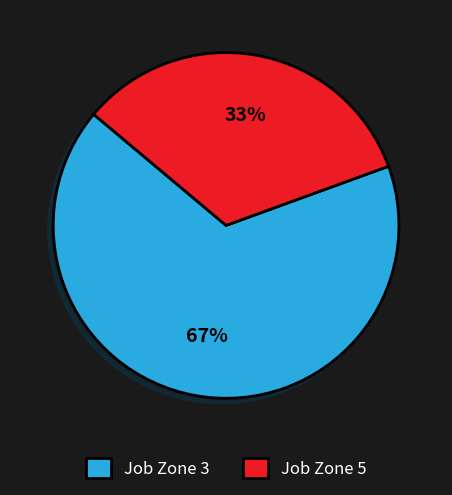

What is the largest slice in the pie chart?

Job Zone 3